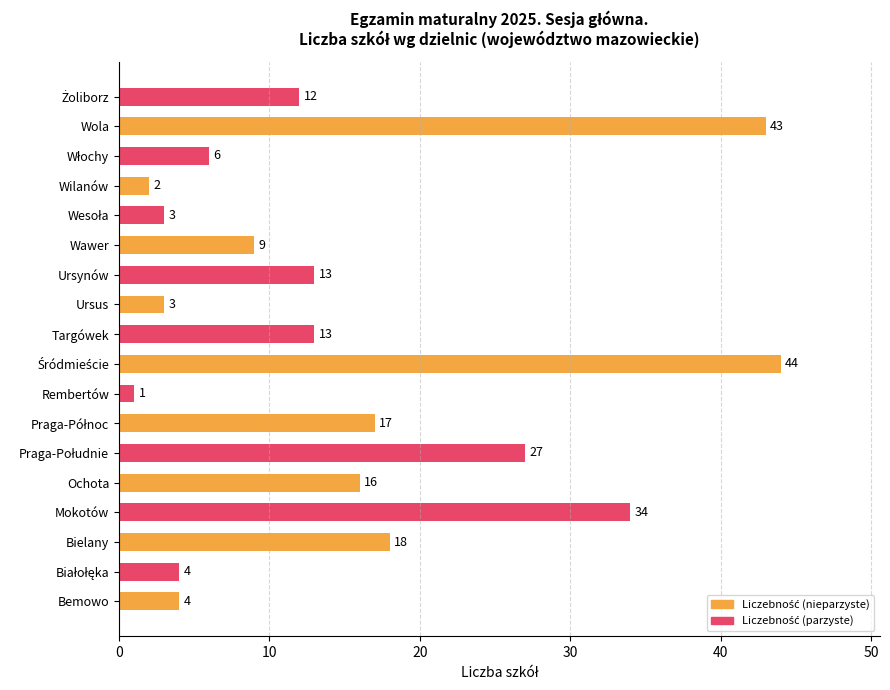

At which label is the value closest to 22?

Bielany